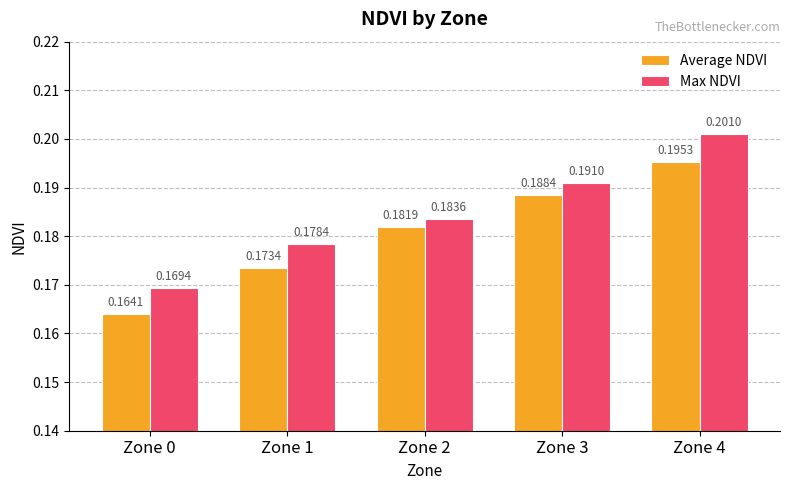

Which series changed the most between Zone 1 and Zone 2?

Average NDVI